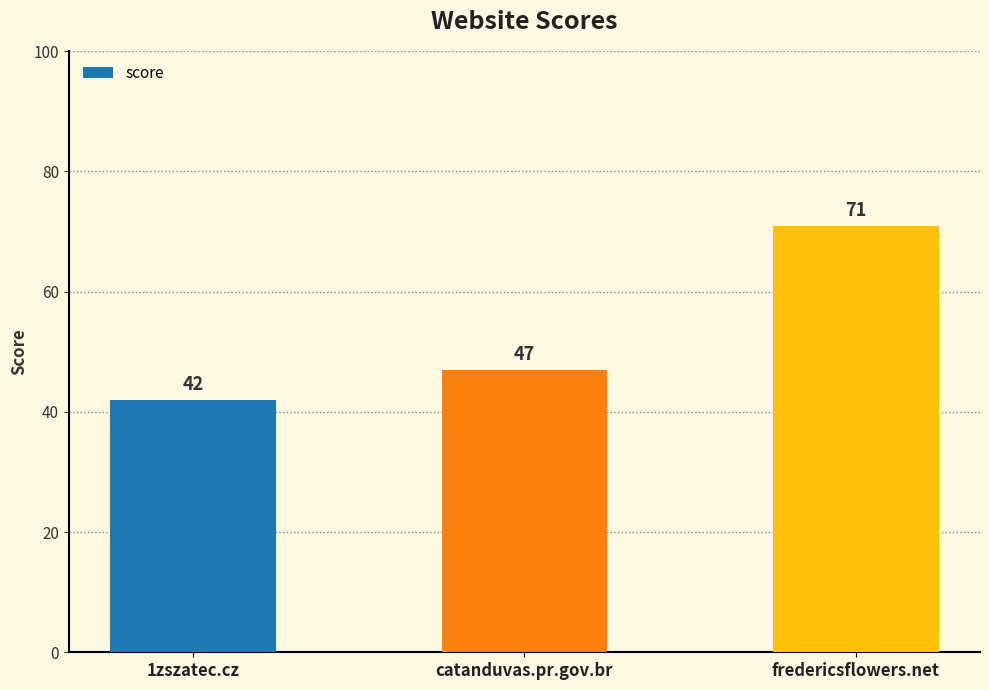

At which category does the chart reach its minimum across all series?

1zszatec.cz